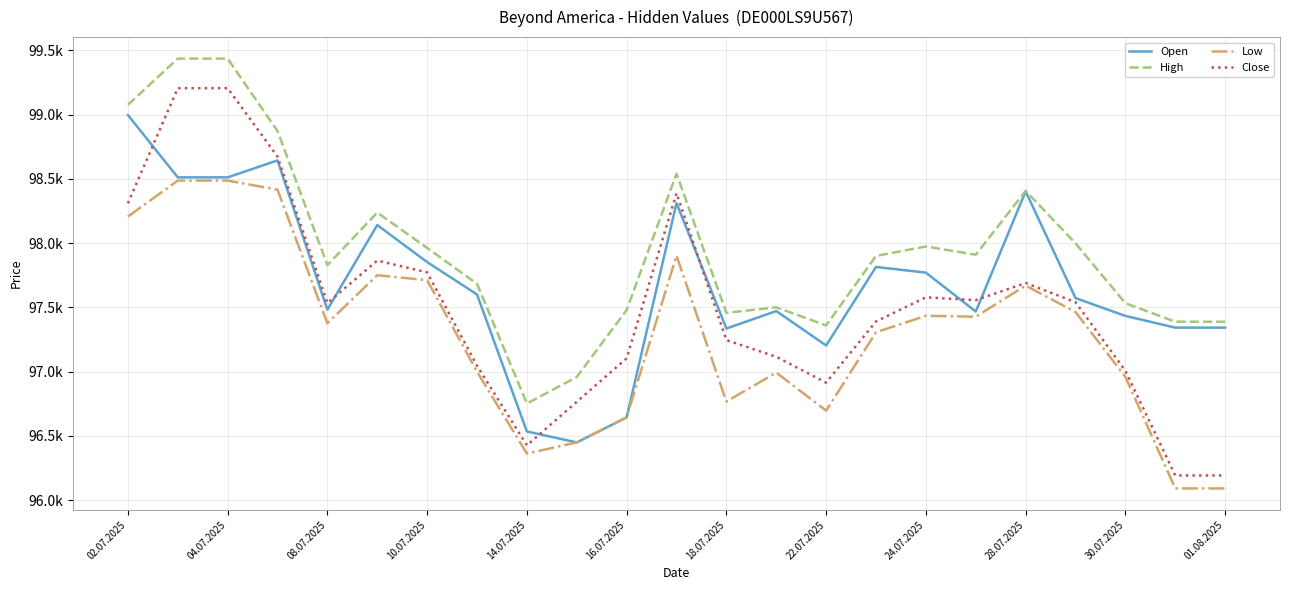

Which series has the largest total across all categories?

High